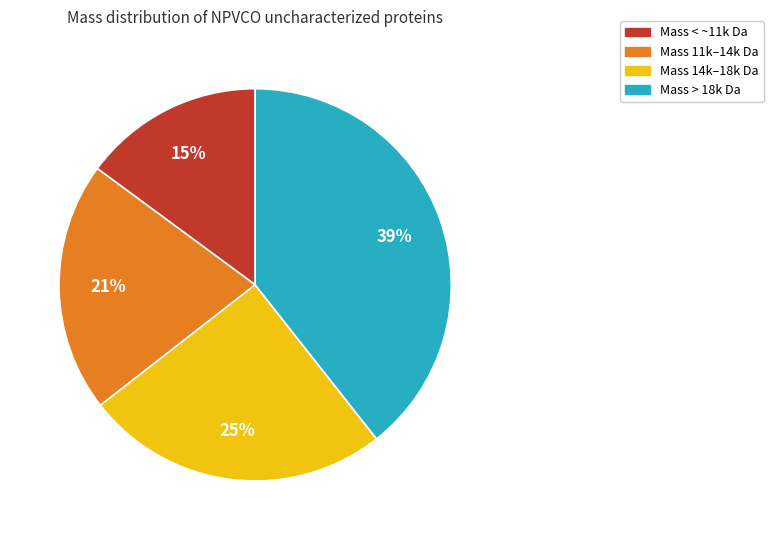

Which slice is the smallest?

Mass < ~11k Da